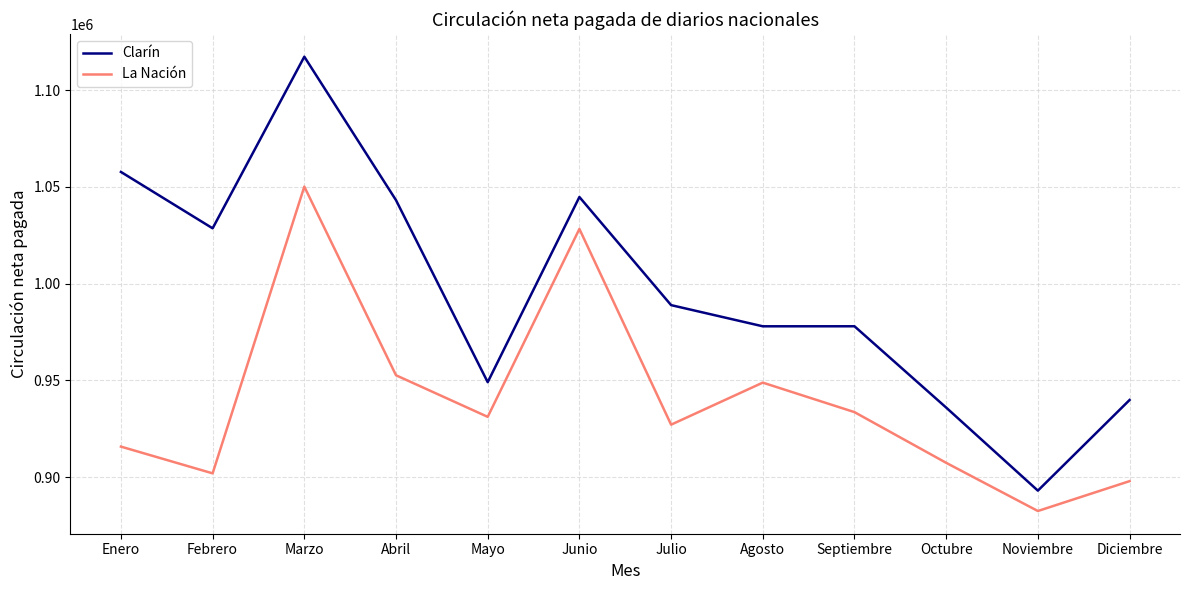

Which series has the largest total across all categories?

Clarín